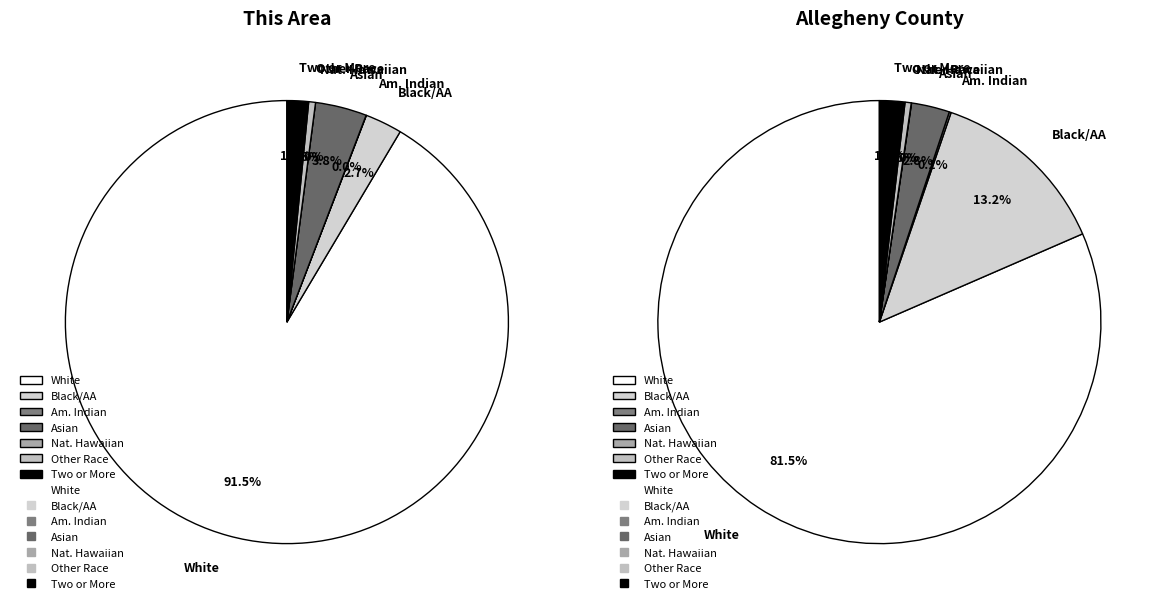

Is it true that Asian alone is 3% of the pie?

True